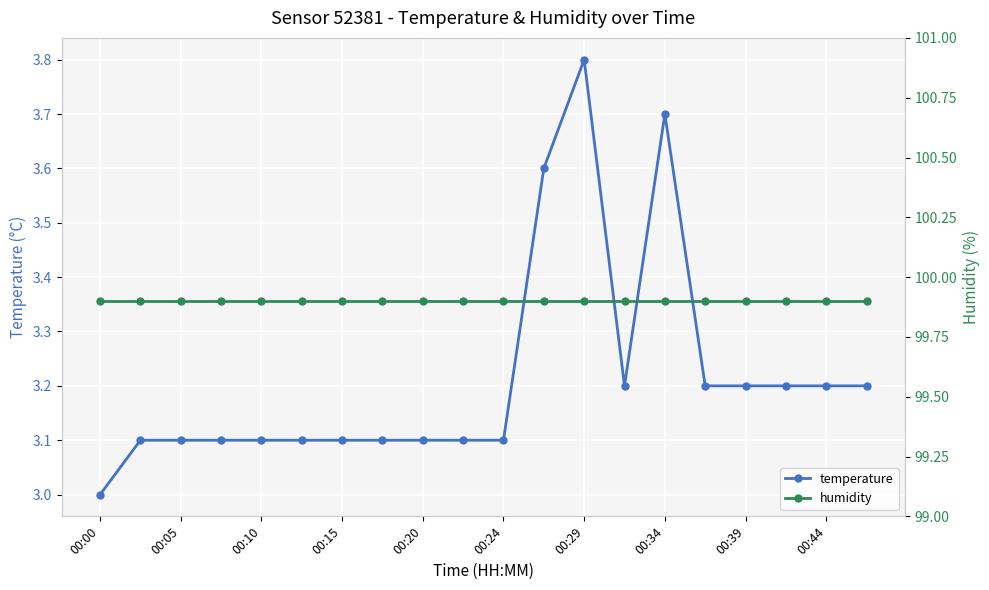

The value of temperature at 00:24 is 4.2. True or false?

False